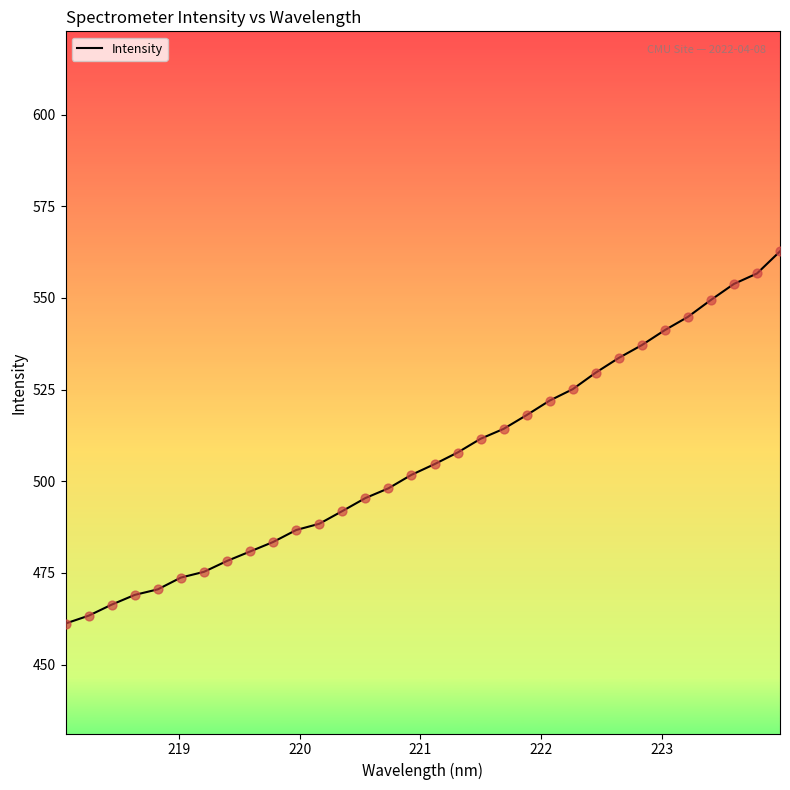

What is the greatest value displayed?

562.7